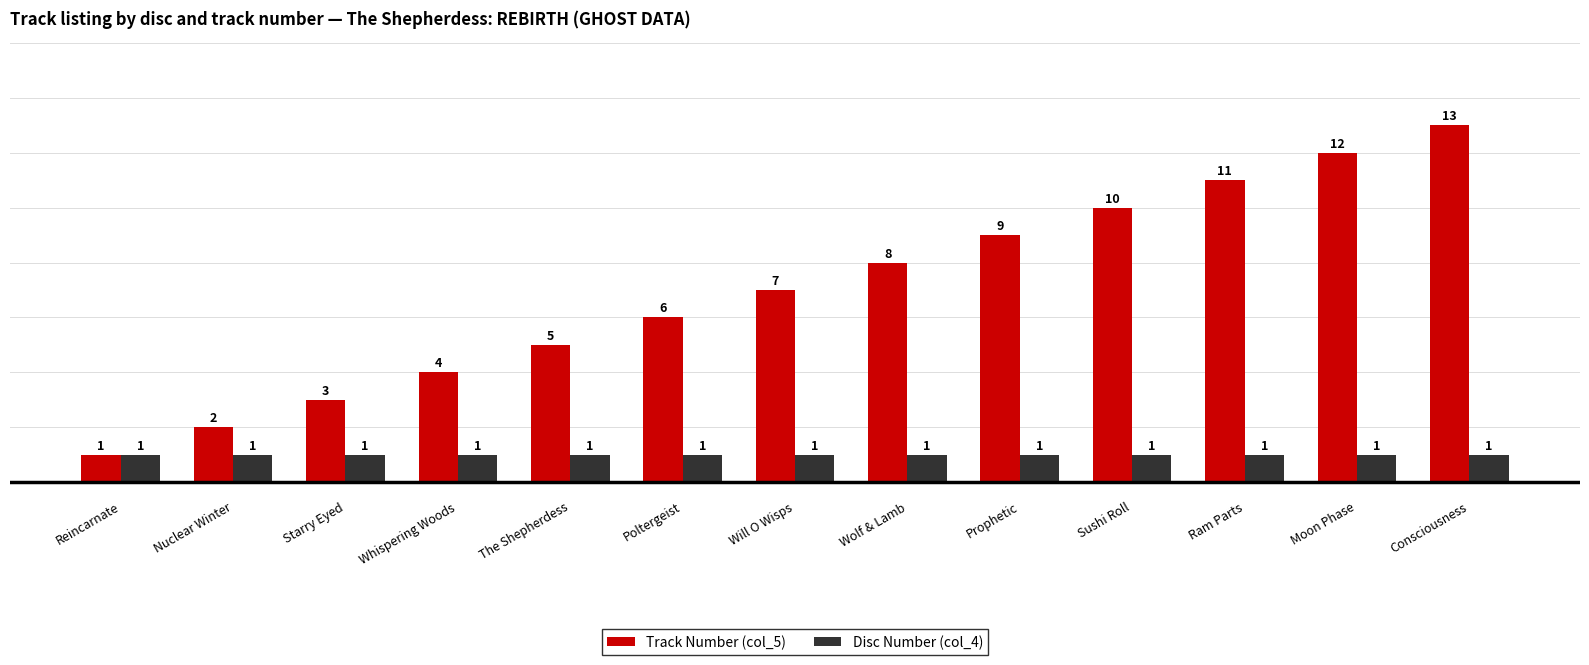

What is the average value of the Disc Number (col_4) series?

1